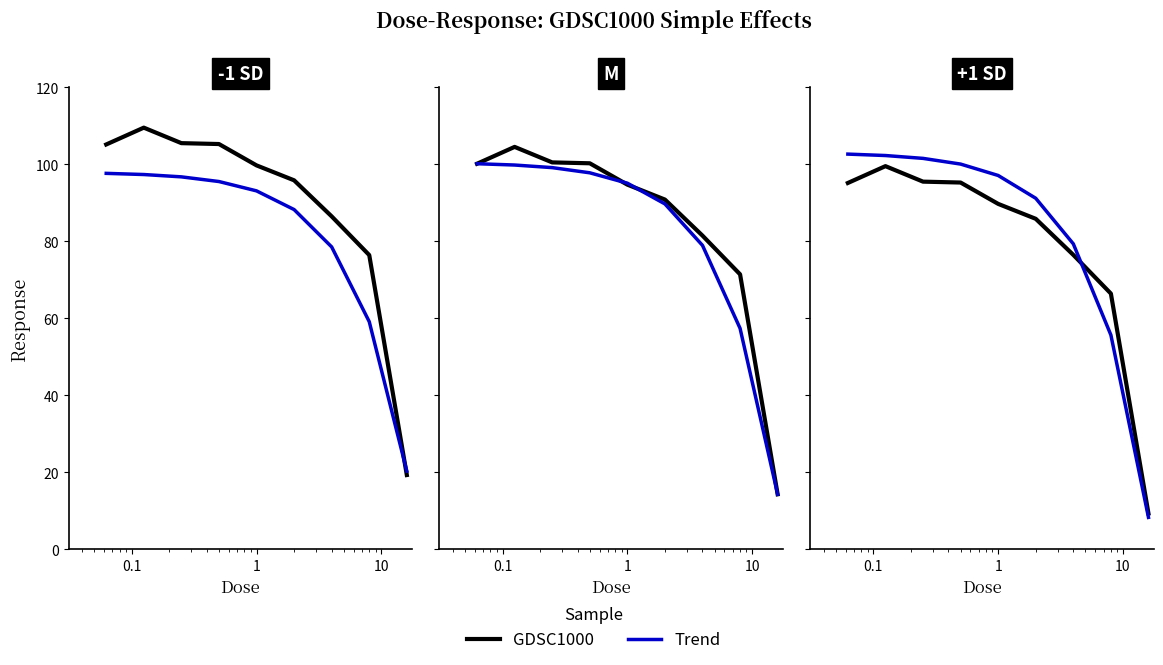

Is it true that Trend equals 138.6 at 1000?

False